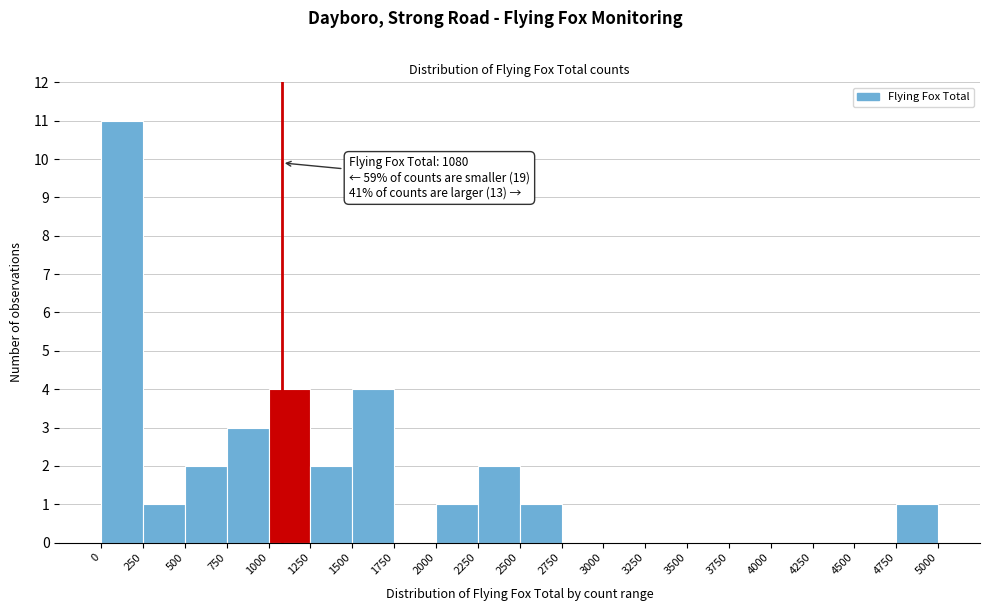

Over which range of the x-axis is the bar tallest?

0 to 250